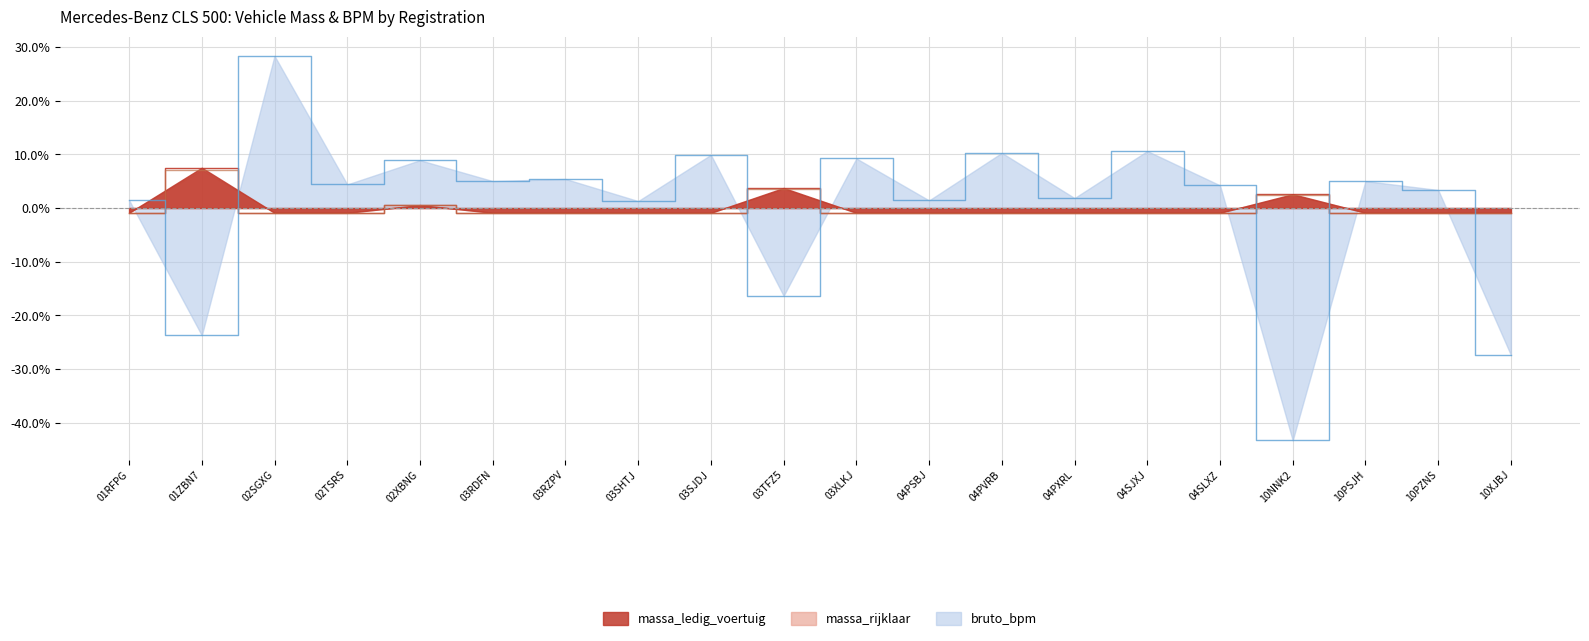

What is the total value across all series at 01ZBN7?

-9.1